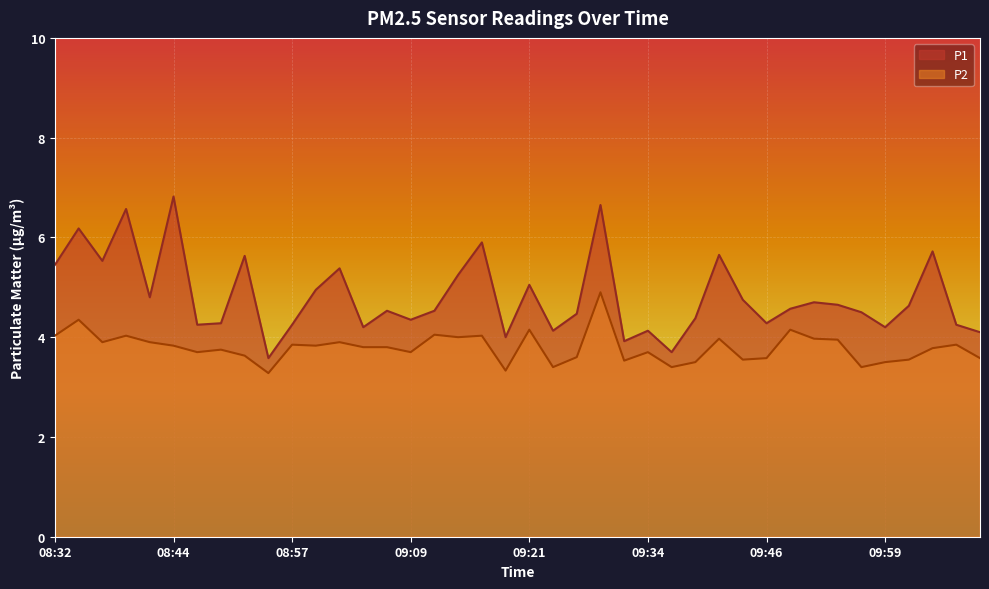

What are all the series names shown in the legend?

P1, P2